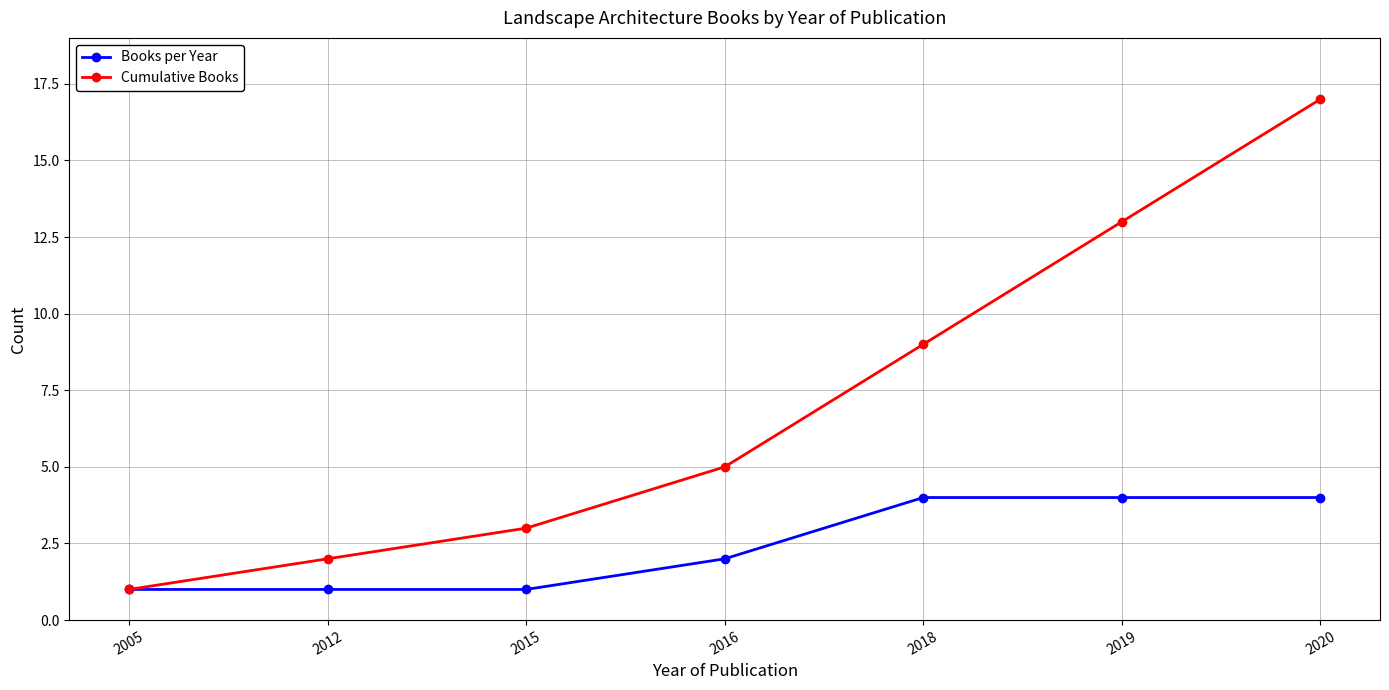

What is the value of the Books per Year point at the 2nd from the left?

1